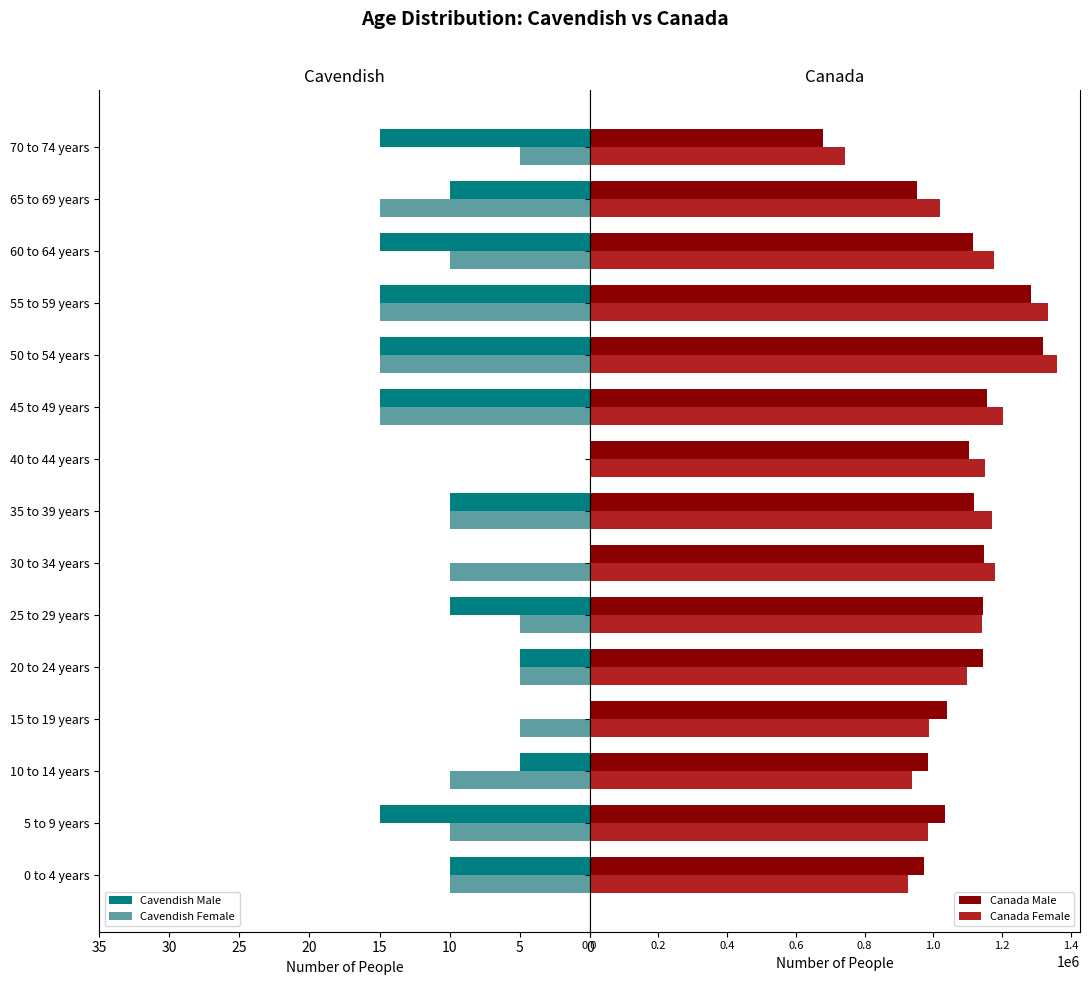

How many series are shown in this chart?

4